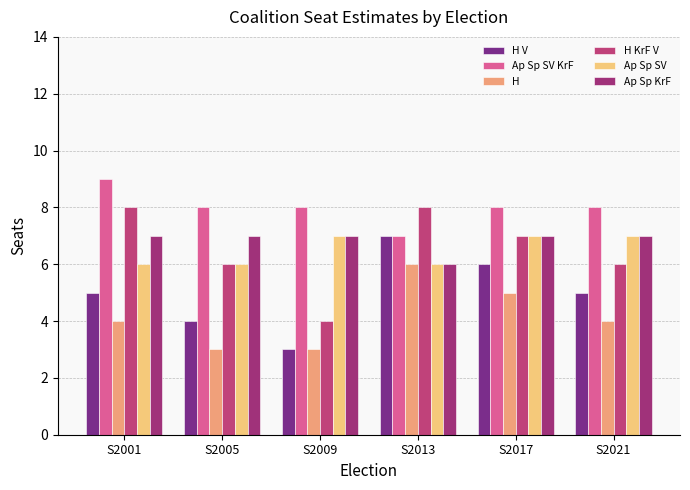

Reading right to left, list all the values displayed in this chart.

H V: 5	6	7	3	4	5
Ap Sp SV KrF: 8	8	7	8	8	9
H: 4	5	6	3	3	4
H KrF V: 6	7	8	4	6	8
Ap Sp SV: 7	7	6	7	6	6
Ap Sp KrF: 7	7	6	7	7	7